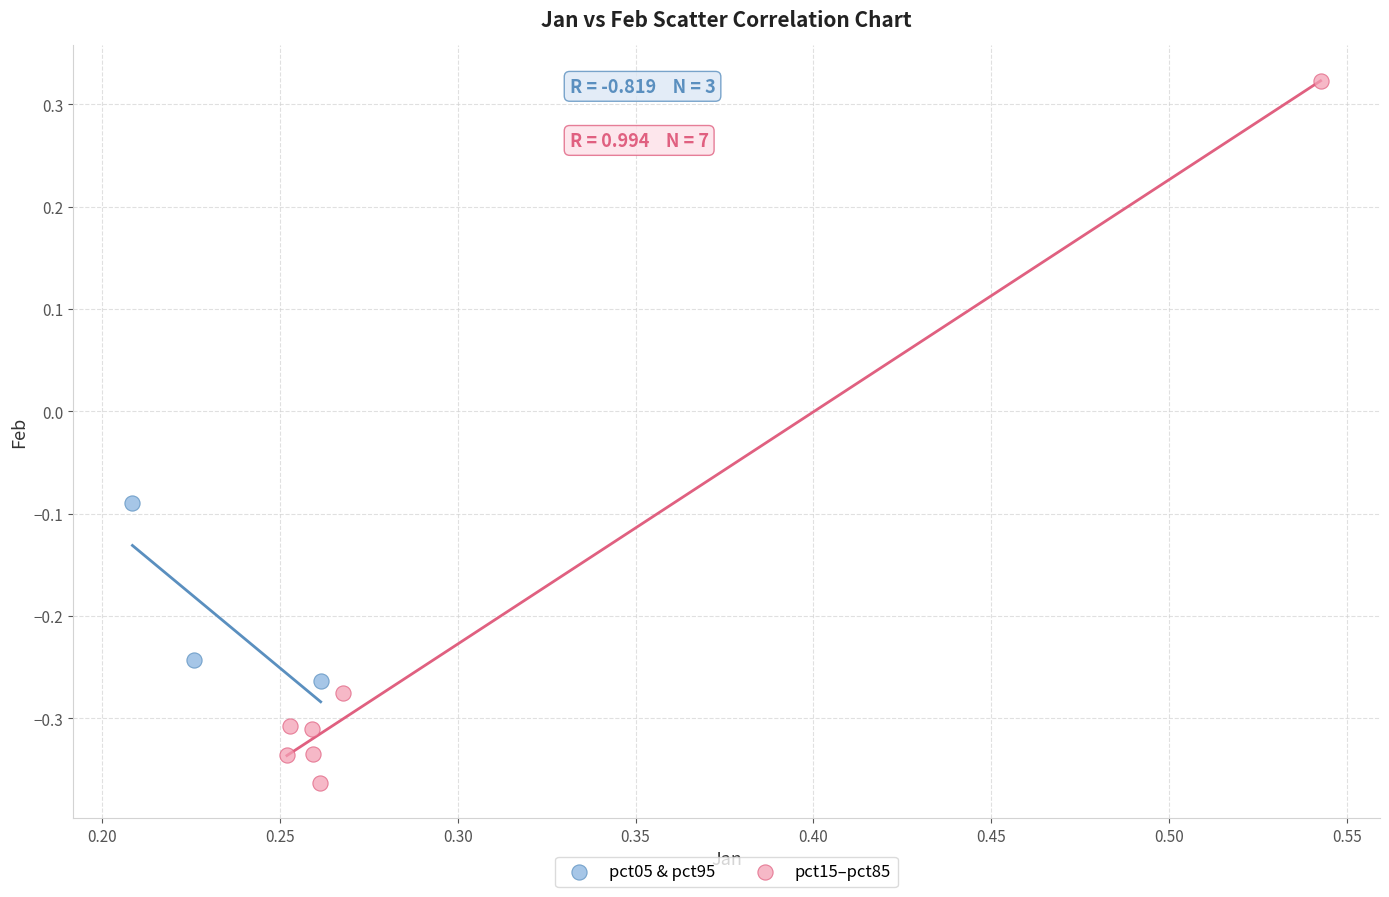

Which series contains the lowest Y value?

pct15–pct85